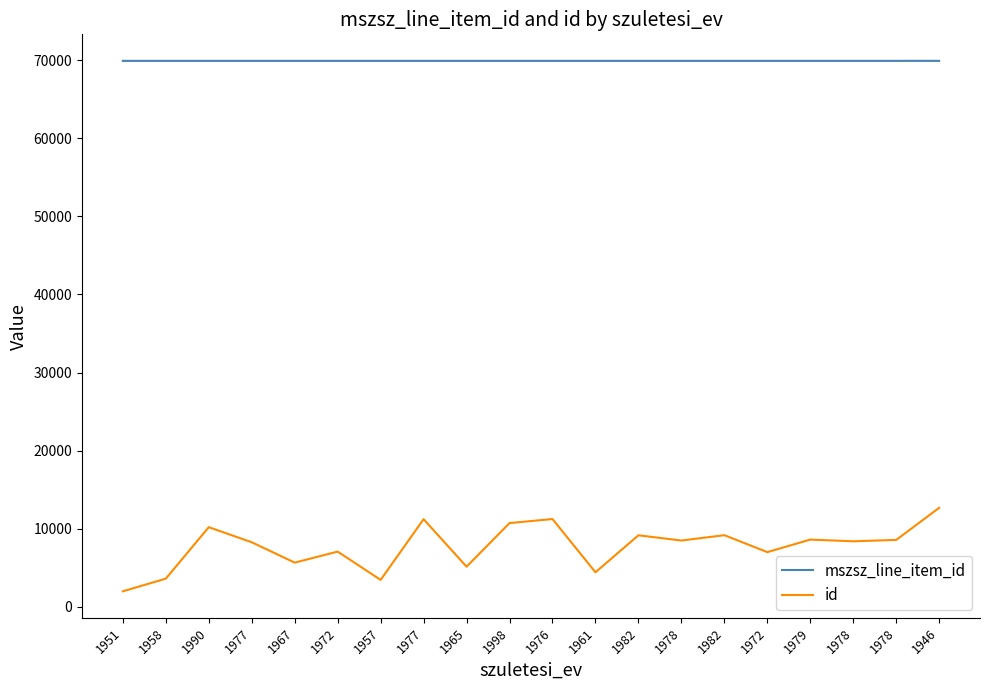

The value of mszsz_line_item_id at 1965 is 69936. True or false?

True